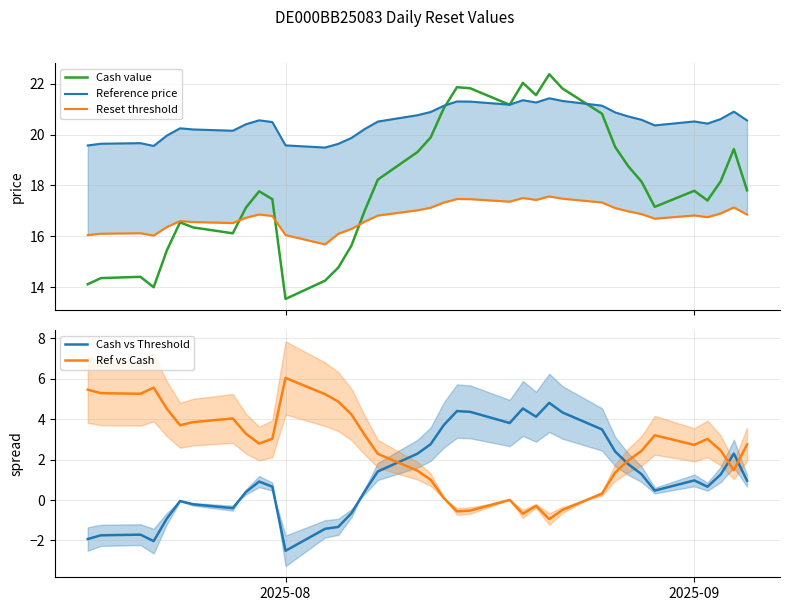

True or false: Ref vs Cash and Cash vs Threshold cross at least once.

True